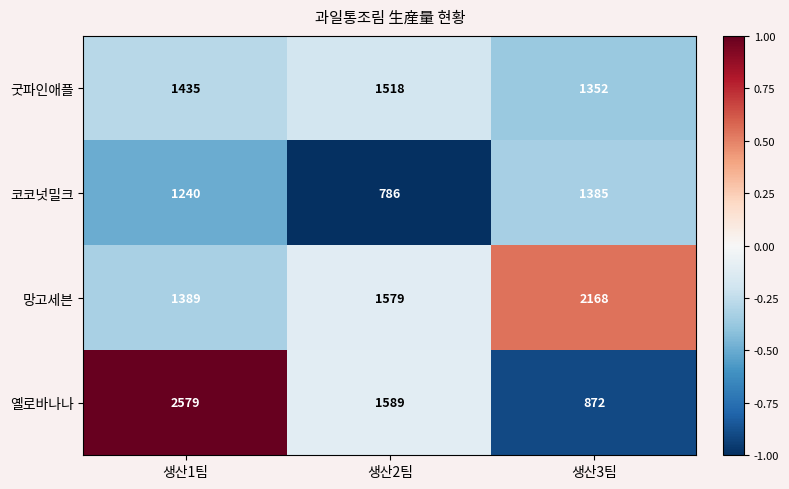

The 옐로바나나 series shows 2703 at 생산2팀. True or false?

False